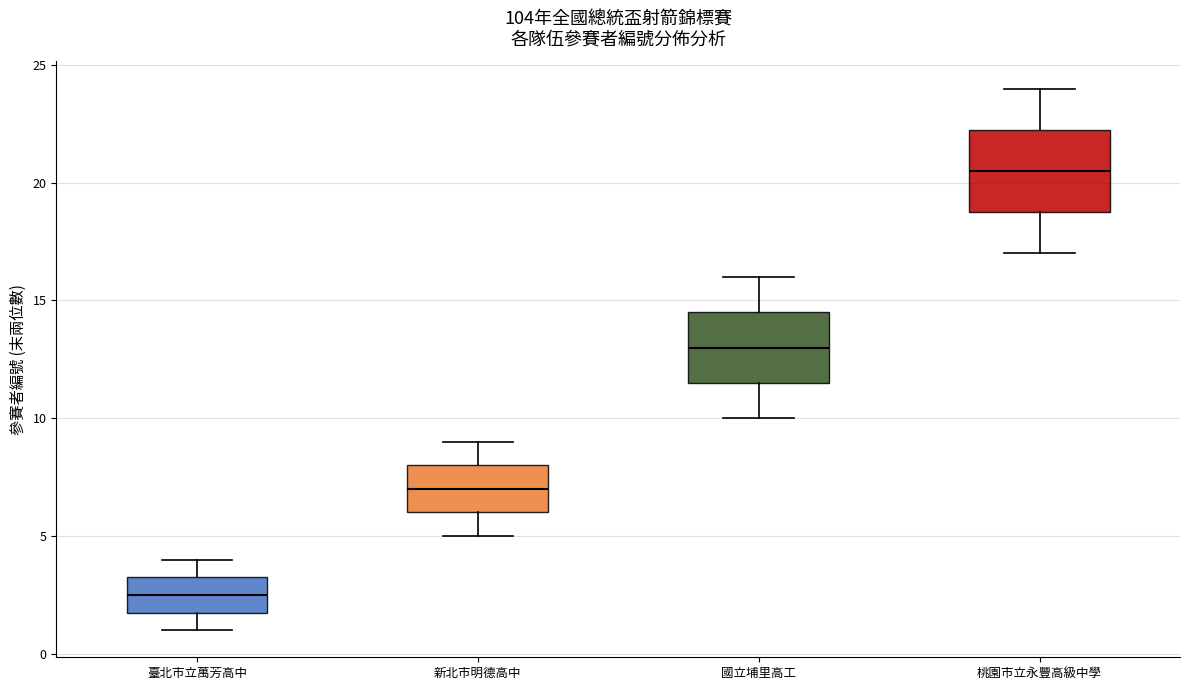

Reading left to right, transcribe this box plot: for each box, give where its median line is, the range the box spans, and where its two whiskers end, as read against the y-axis. The values are not printed on the chart, so give them approximately, as read against the axis.

臺北市立萬芳高中: median 2.5, box 2.0 to 3.5, whiskers 1.0 to 4.0
新北市明德高中: median 7.0, box 6.0 to 8.0, whiskers 5.0 to 9.0
國立埔里高工: median 13.0, box 11.5 to 14.5, whiskers 10.0 to 16.0
桃園市立永豐高級中學: median 20.5, box 19.0 to 22.5, whiskers 17.0 to 24.0